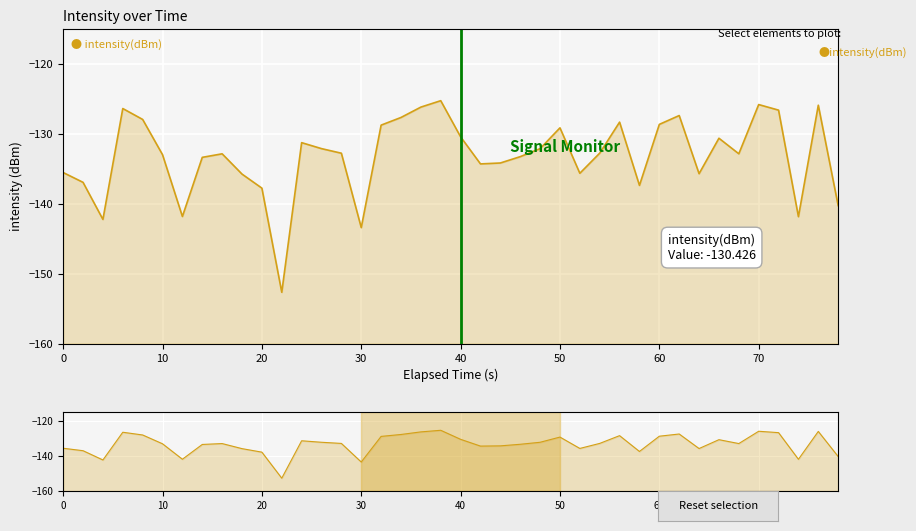

Is it true that the value at 20 is -38.6?

False